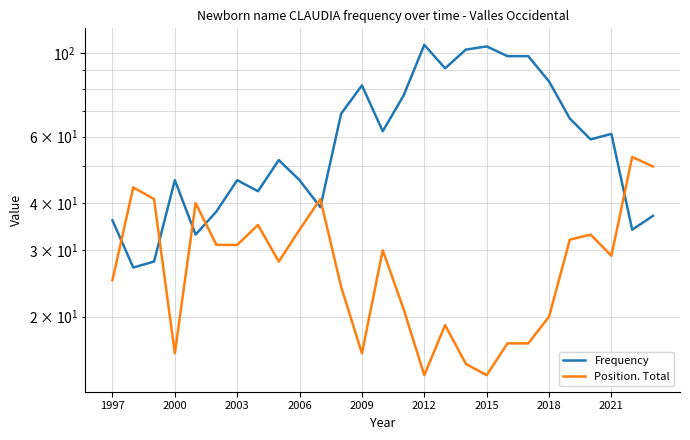

What is the average value of the Frequency series?

62